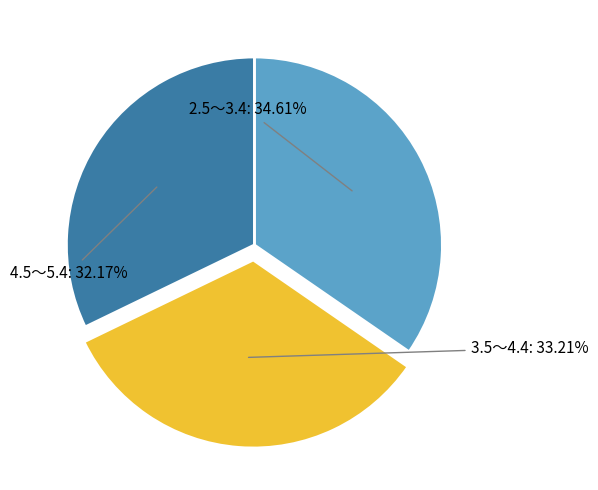

To the nearest percent, what is the average slice percentage?

33%